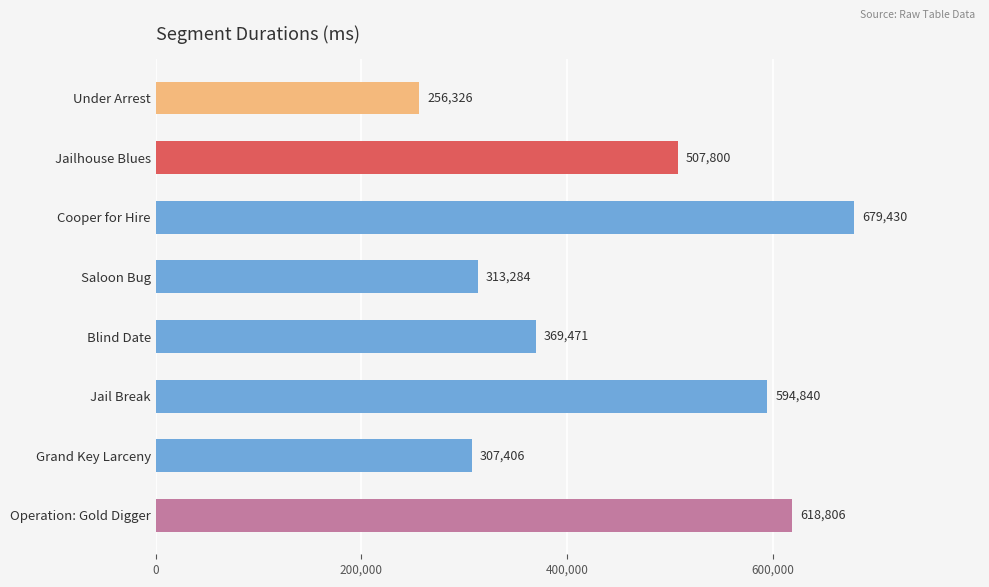

Does the chart contain any negative values?

No